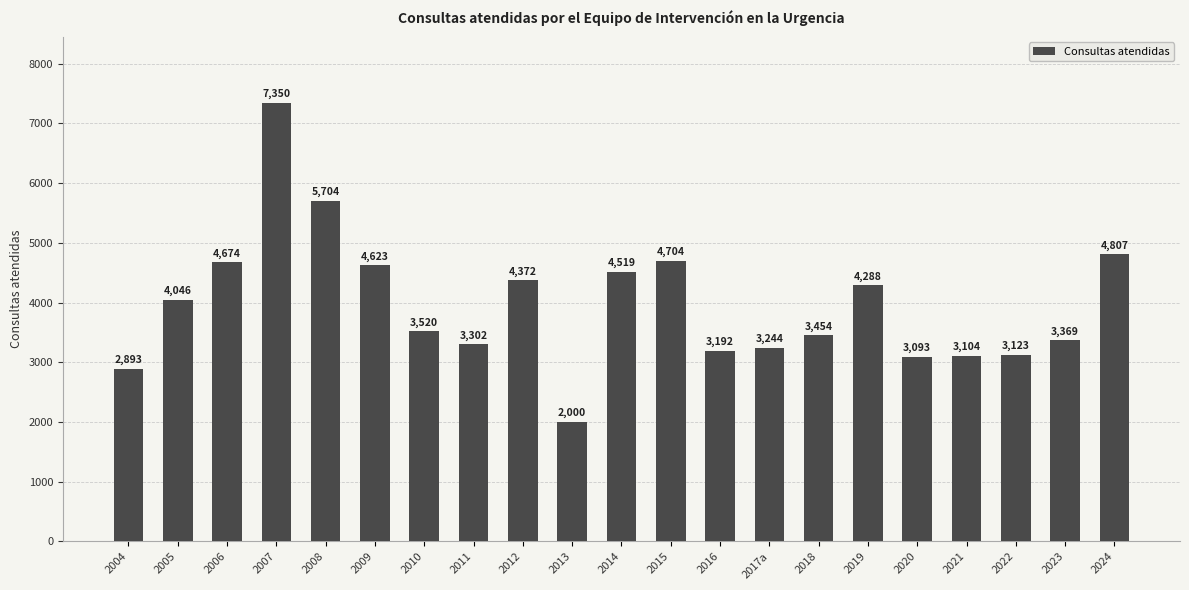

Reading left to right, extract all data points from this chart.

2004=2893	2005=4046	2006=4674	2007=7350	2008=5704	2009=4623	2010=3520	2011=3302	2012=4372	2013=2000	2014=4519	2015=4704	2016=3192	2017a=3244	2018=3454	2019=4288	2020=3093	2021=3104	2022=3123	2023=3369	2024=4807